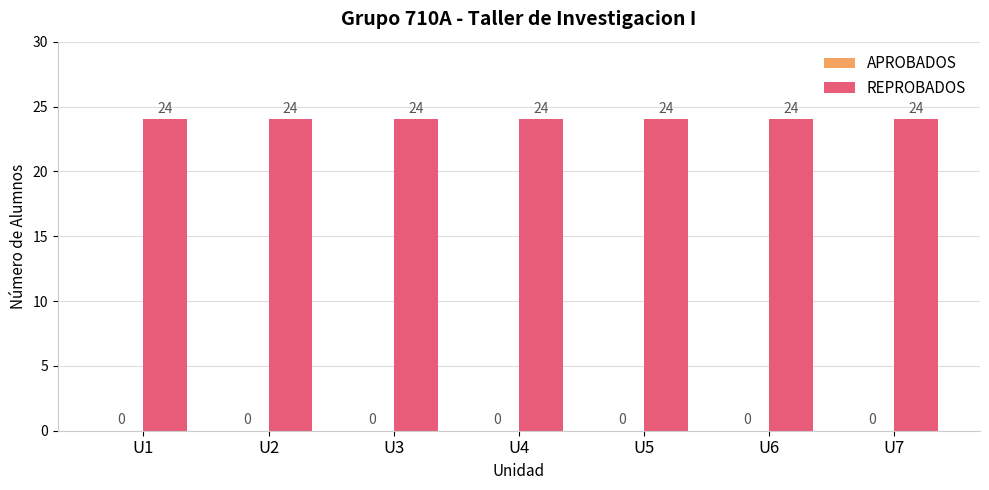

Reading left to right, transcribe all the data shown in this chart.

APROBADOS: 0	0	0	0	0	0	0
REPROBADOS: 24	24	24	24	24	24	24